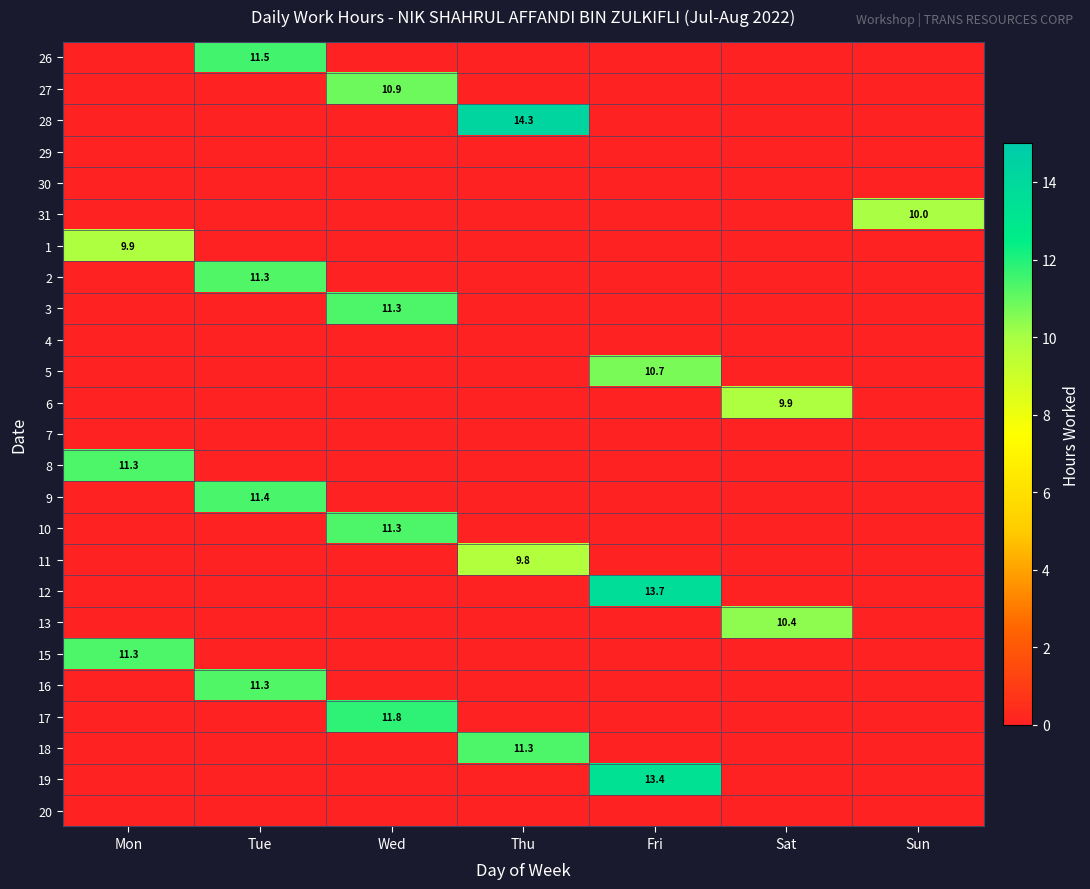

The 12 series shows 0.0 at Thu. True or false?

True